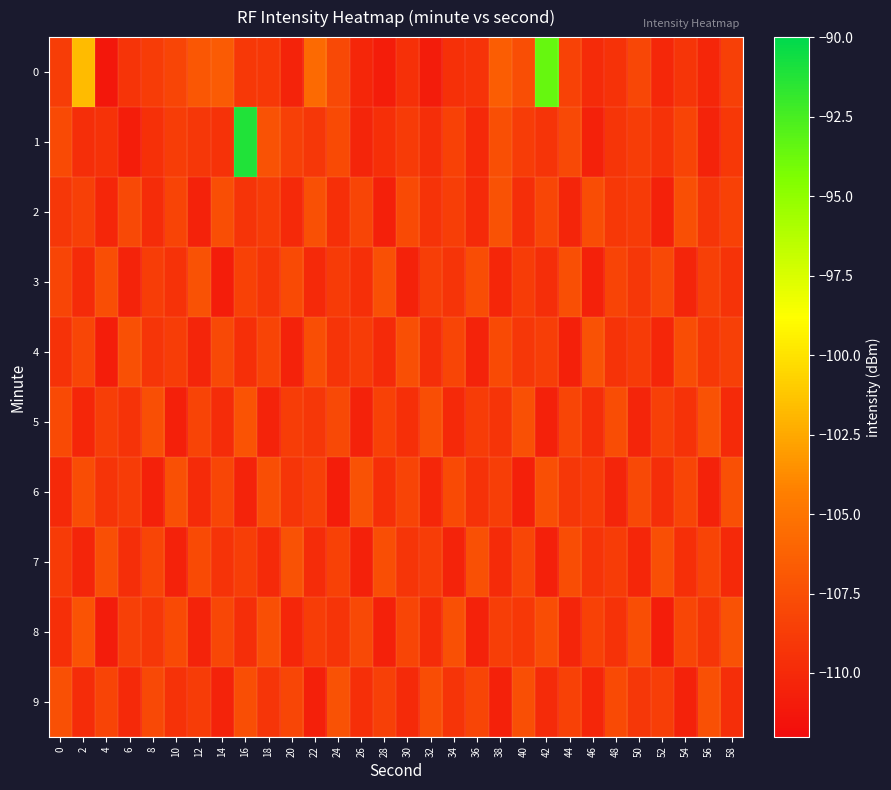

Rank the series at 4 from highest to lowest value.

7, 3, 9, 5, 6, 1, 2, 4, 8, 0